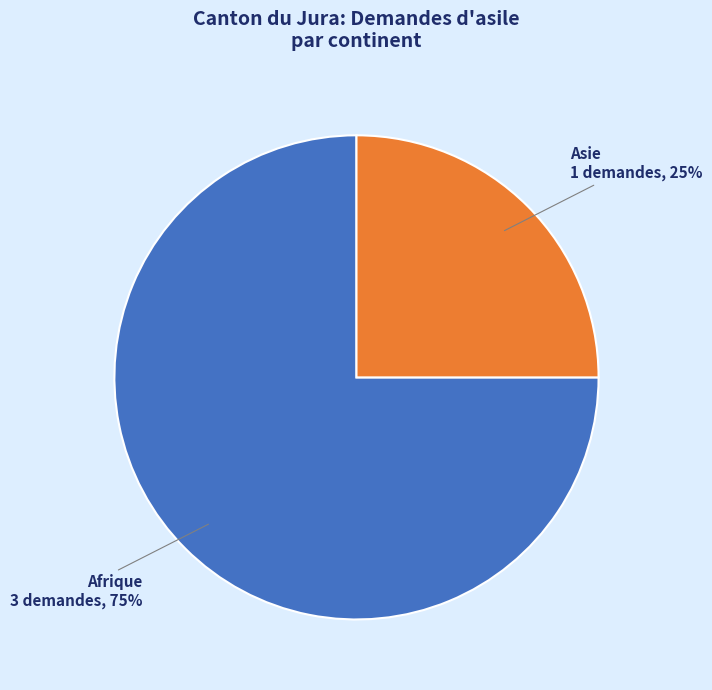

Which category has the biggest portion of the pie?

Afrique